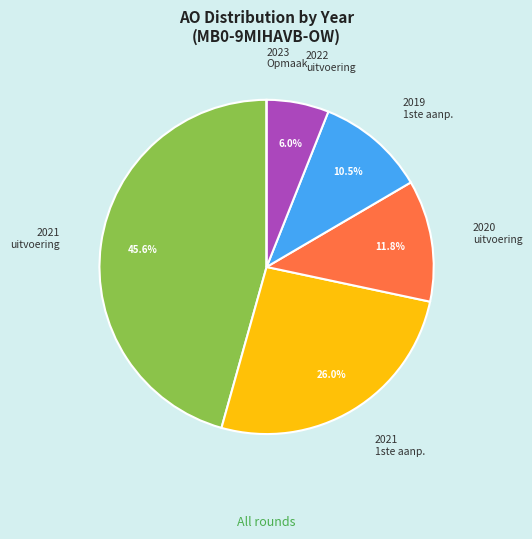

Does any single category account for the majority?

No